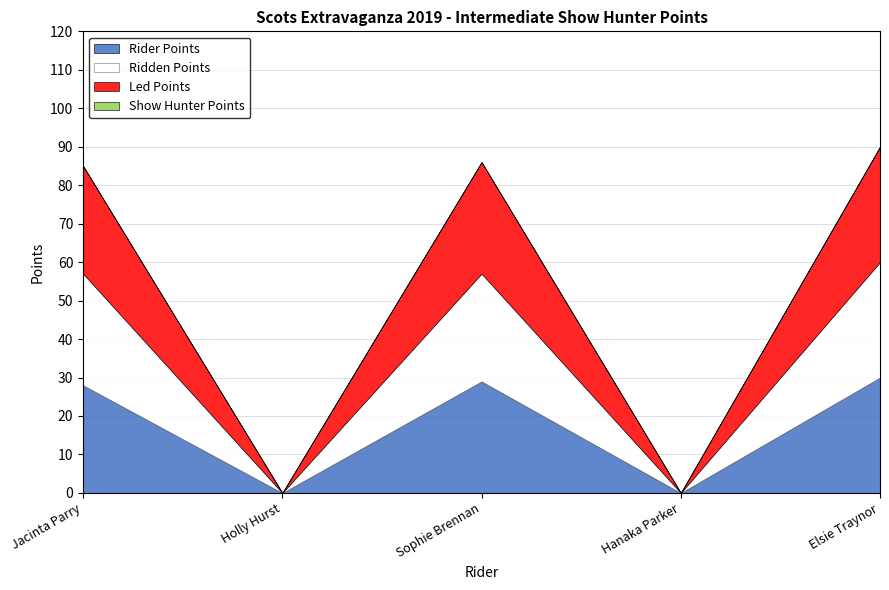

What is the label of the 5th point from the left?

Elsie Traynor